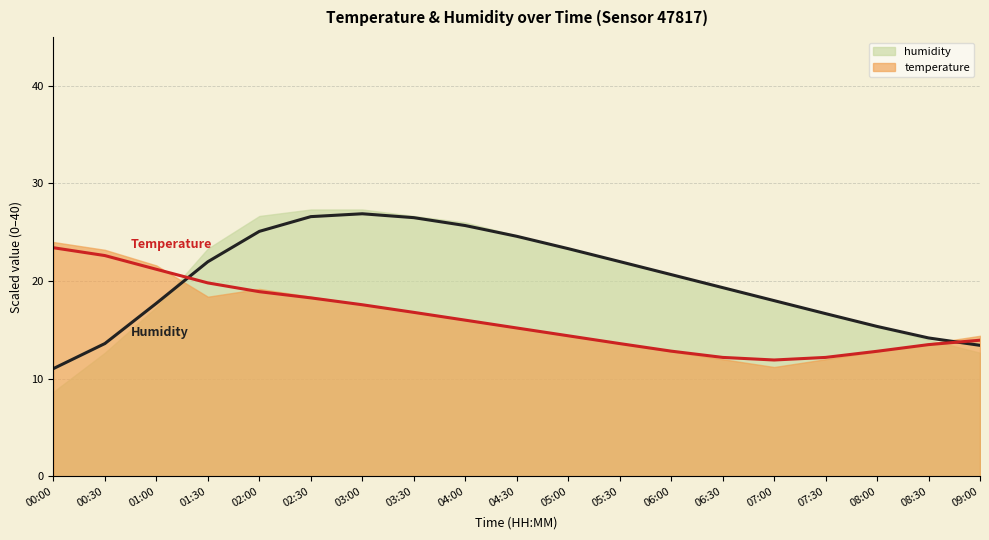

Reading right to left, transcribe all the data shown in this chart.

temperature: 09:00=13.9	08:30=13.5	08:00=12.8	07:30=12.2	07:00=11.9	06:30=12.2	06:00=12.8	05:30=13.6	05:00=14.4	04:30=15.2	04:00=16.0	03:30=16.8	03:00=17.6	02:30=18.3	02:00=18.9	01:30=19.8	01:00=21.2	00:30=22.6	00:00=23.4
humidity: 09:00=13.4	08:30=14.2	08:00=15.4	07:30=16.7	07:00=18.0	06:30=19.3	06:00=20.7	05:30=22.0	05:00=23.3	04:30=24.6	04:00=25.7	03:30=26.5	03:00=26.9	02:30=26.6	02:00=25.1	01:30=22.0	01:00=17.7	00:30=13.6	00:00=11.0